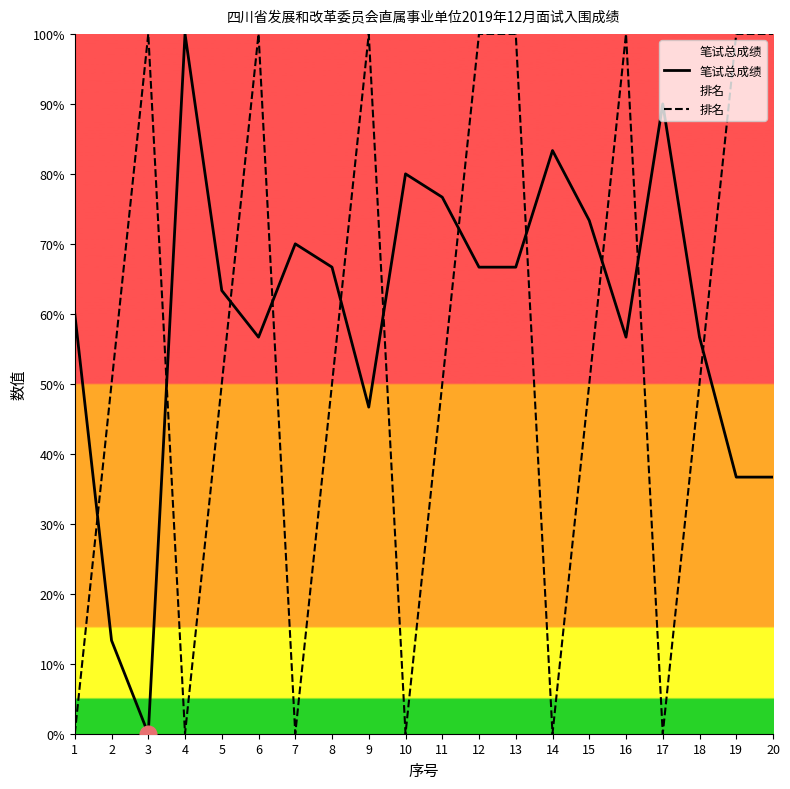

What is the difference between the maximum and second lowest values in the 排名 series?

100.0